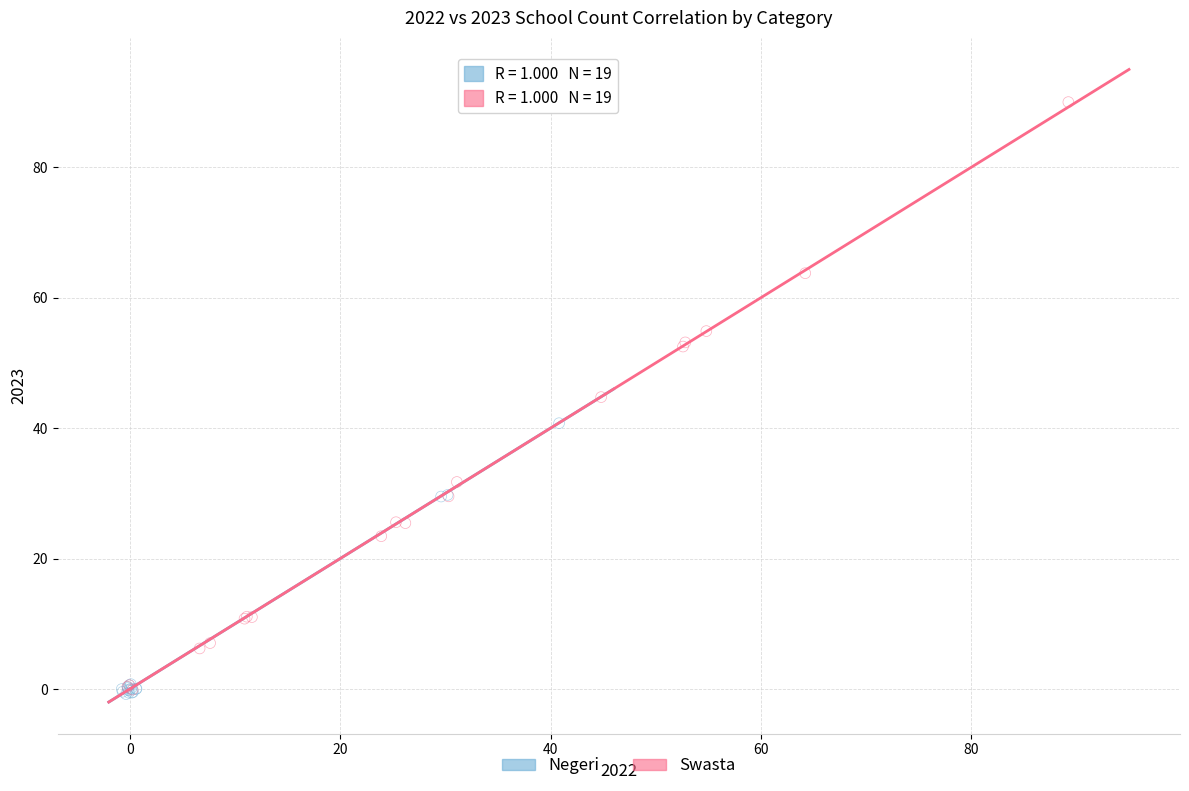

Which series reaches the maximum Y coordinate?

Swasta